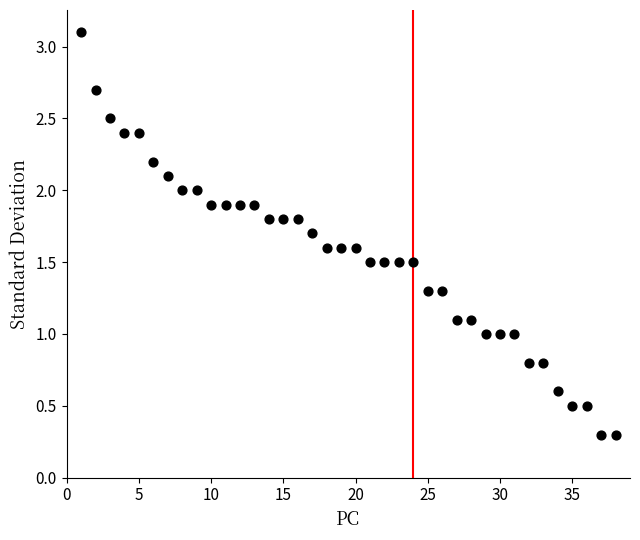

What is the range of X values (max minus min)?

37.0